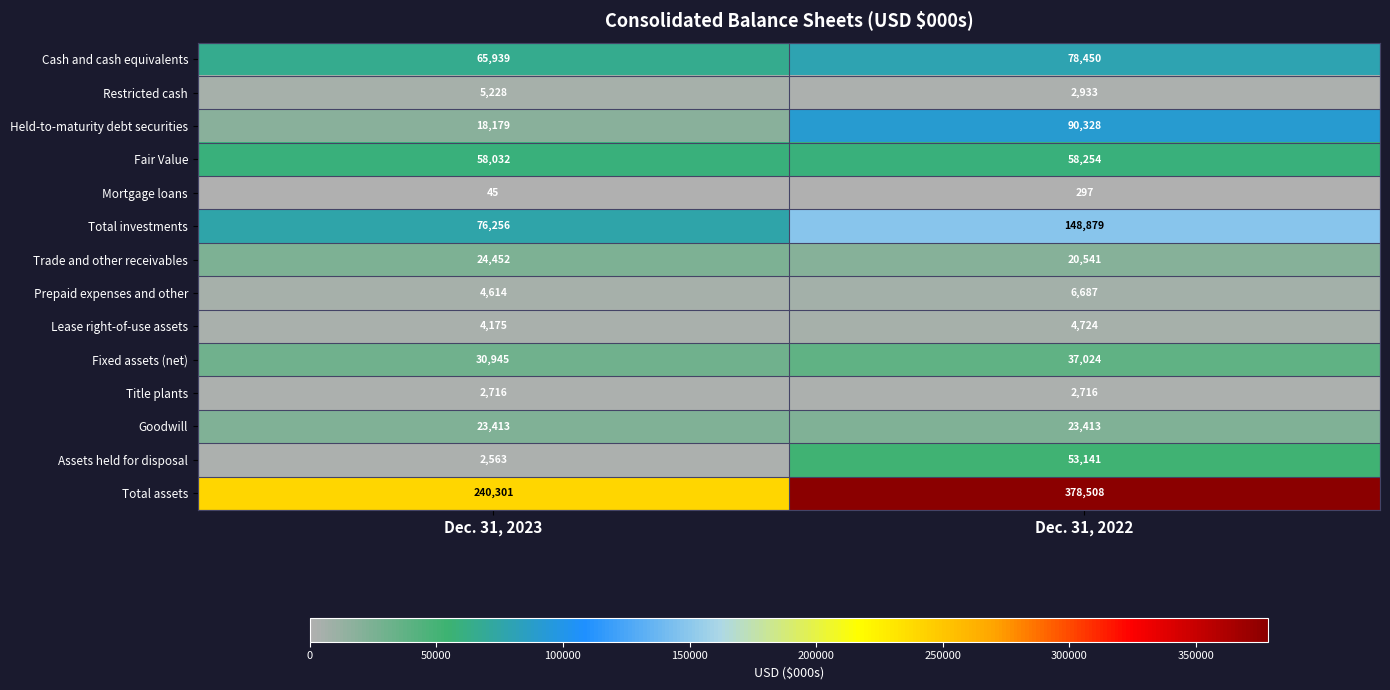

Where is Lease right-of-use assets nearest to the value 4449?

Dec. 31, 2023